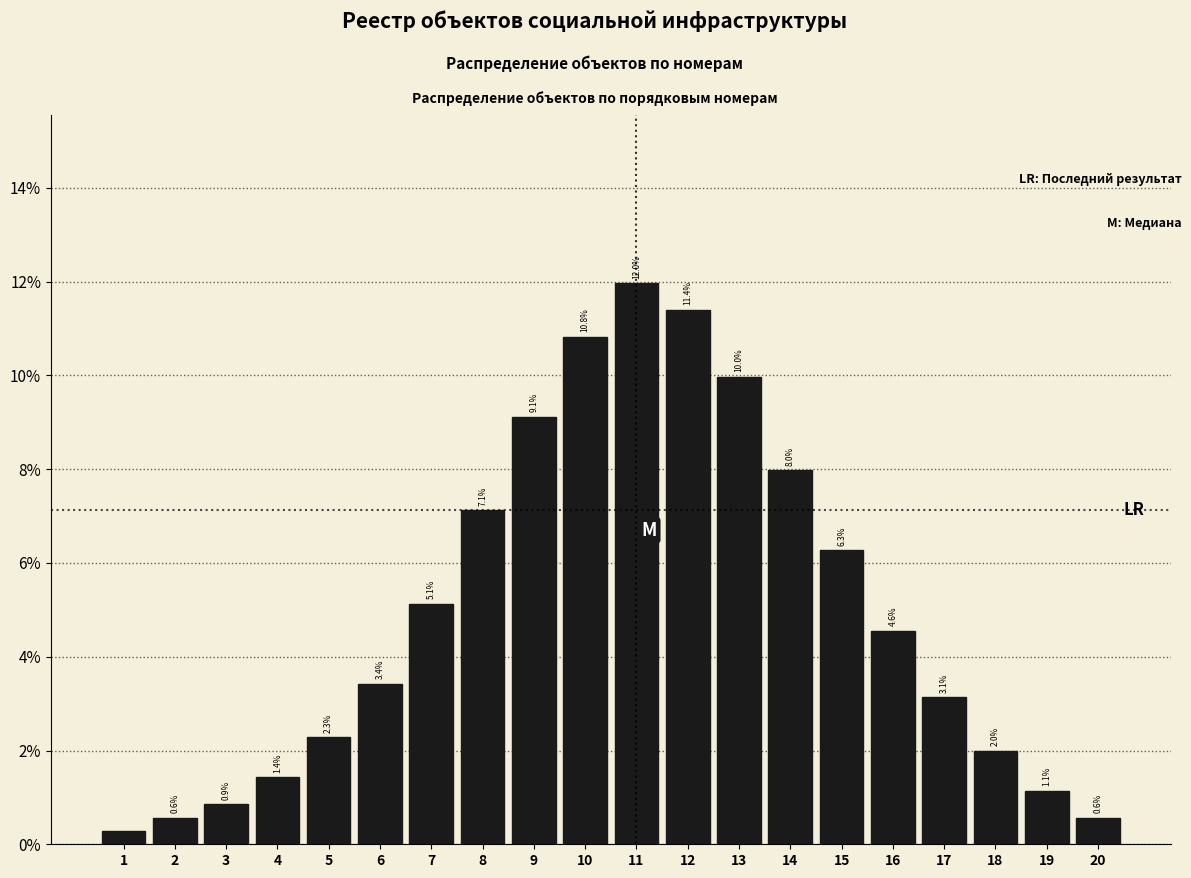

Does the chart contain any negative values?

No